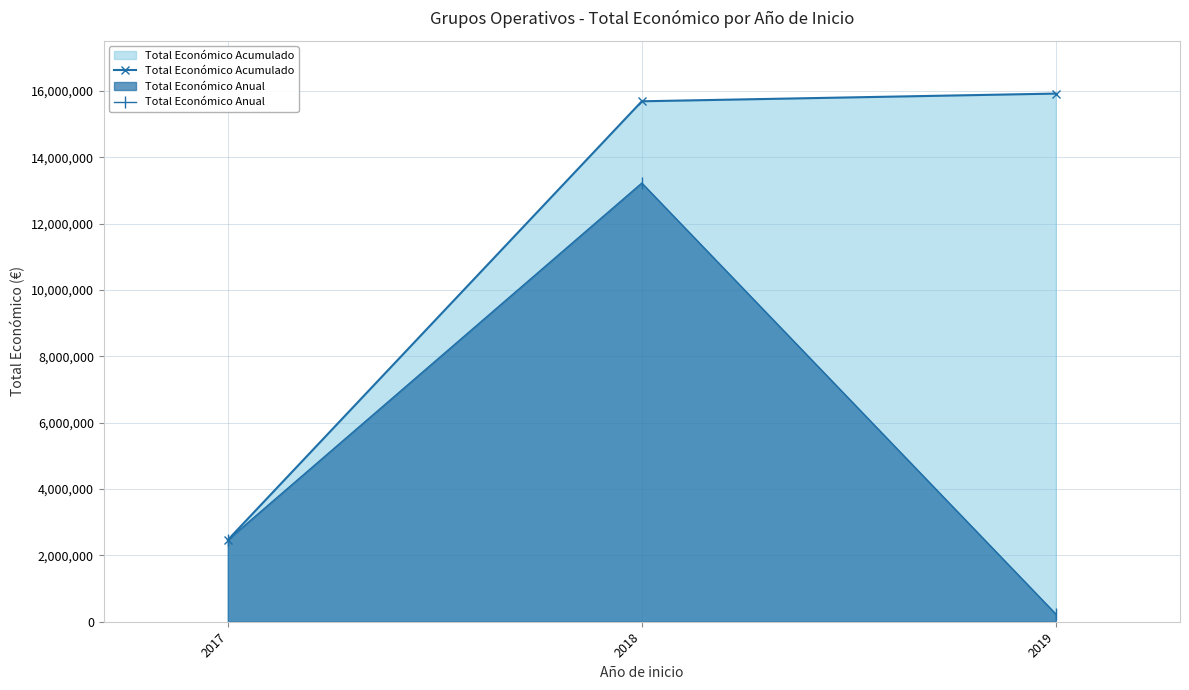

Between 2017 and 2018, which series saw the biggest shift?

Total Económico Acumulado